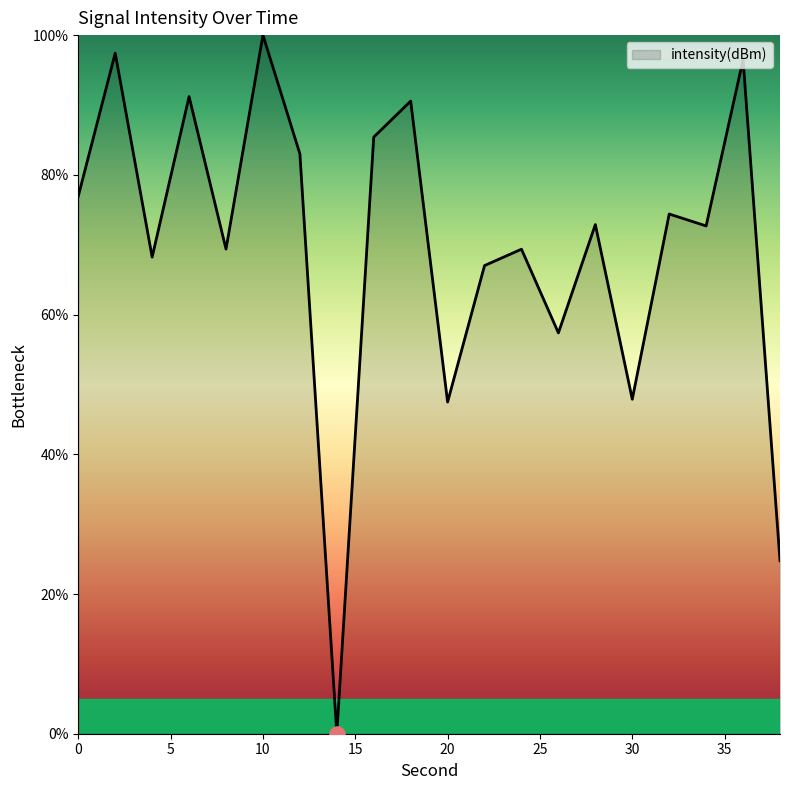

What is the greatest value displayed?

100.0